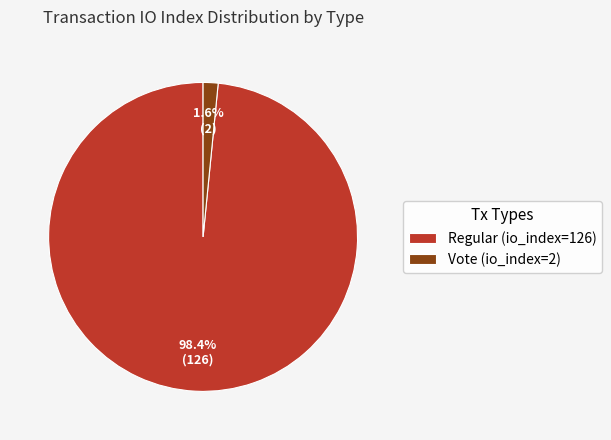

To the nearest percent, what percentage of the pie is Regular (io_index=126)?

98%